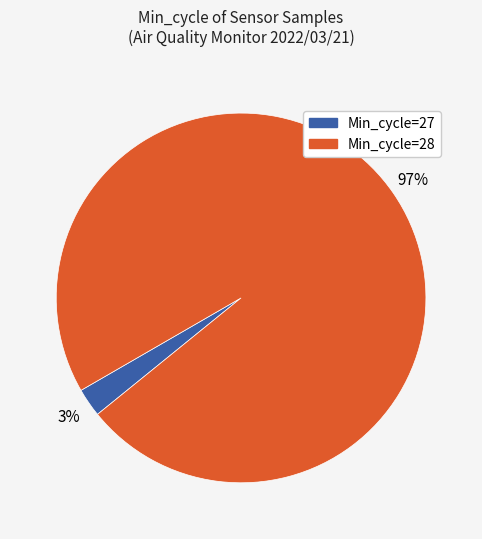

Is there a majority slice in this chart?

Yes